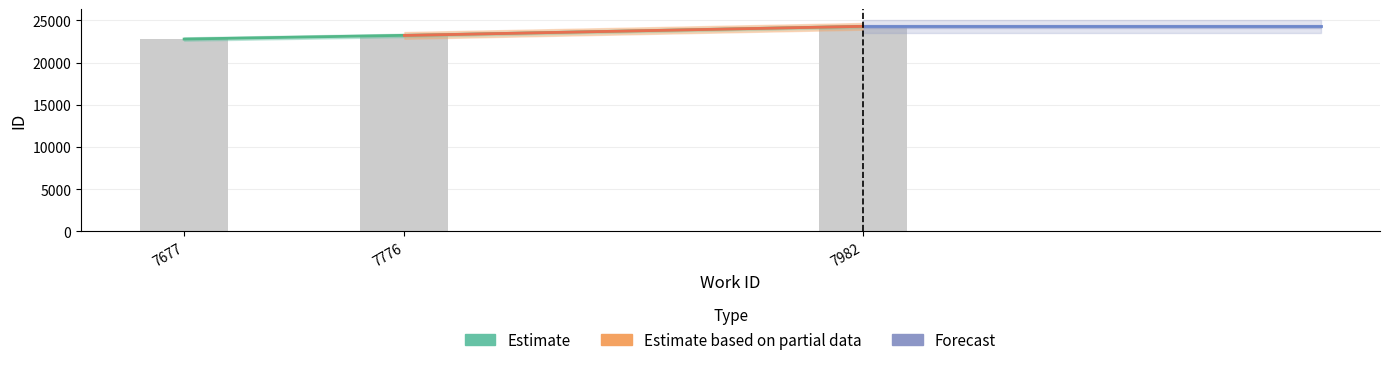

What is the change in value from 7776 to 7982?

+1077